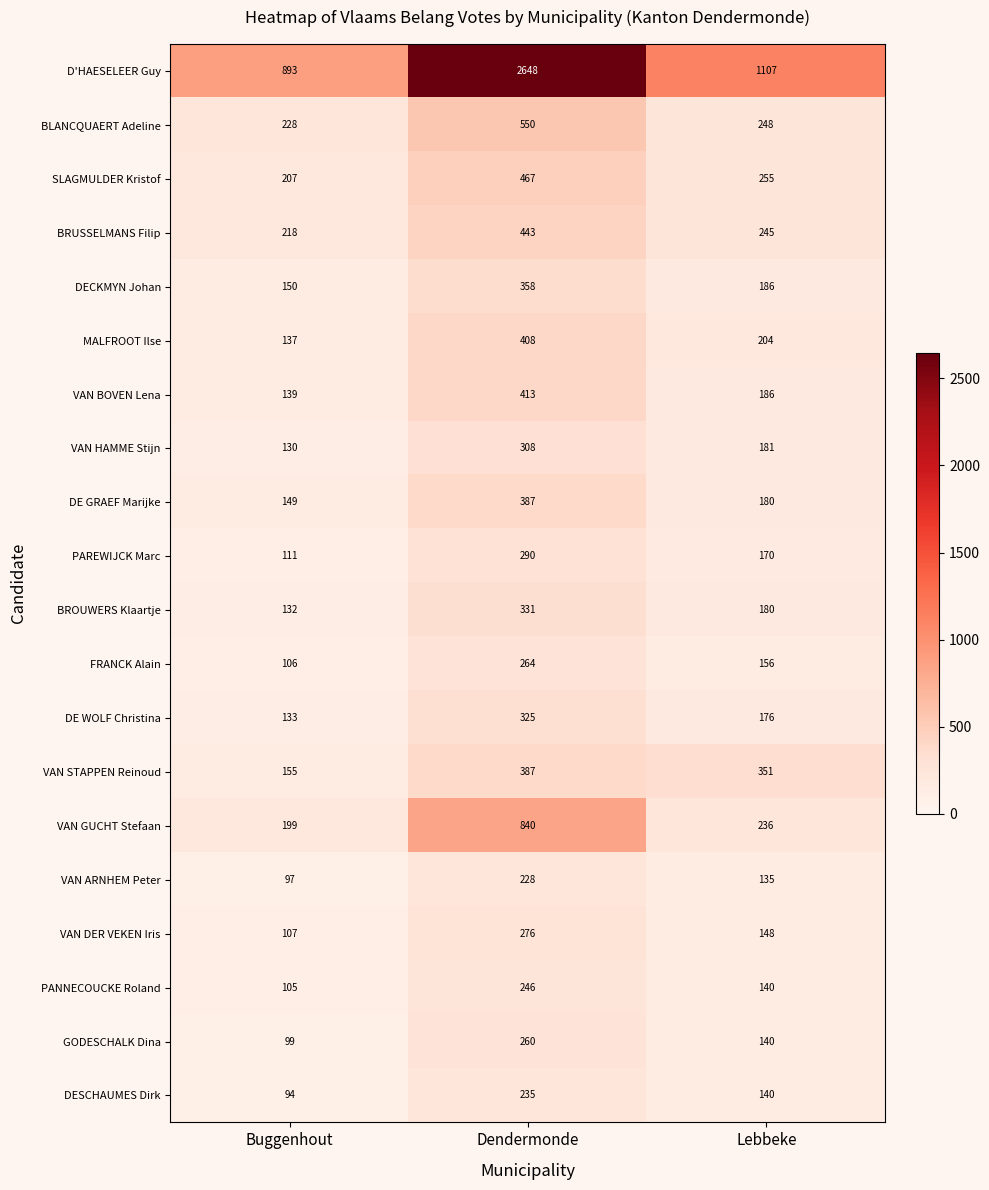

Which series has the largest total across all categories?

D'HAESELEER Guy